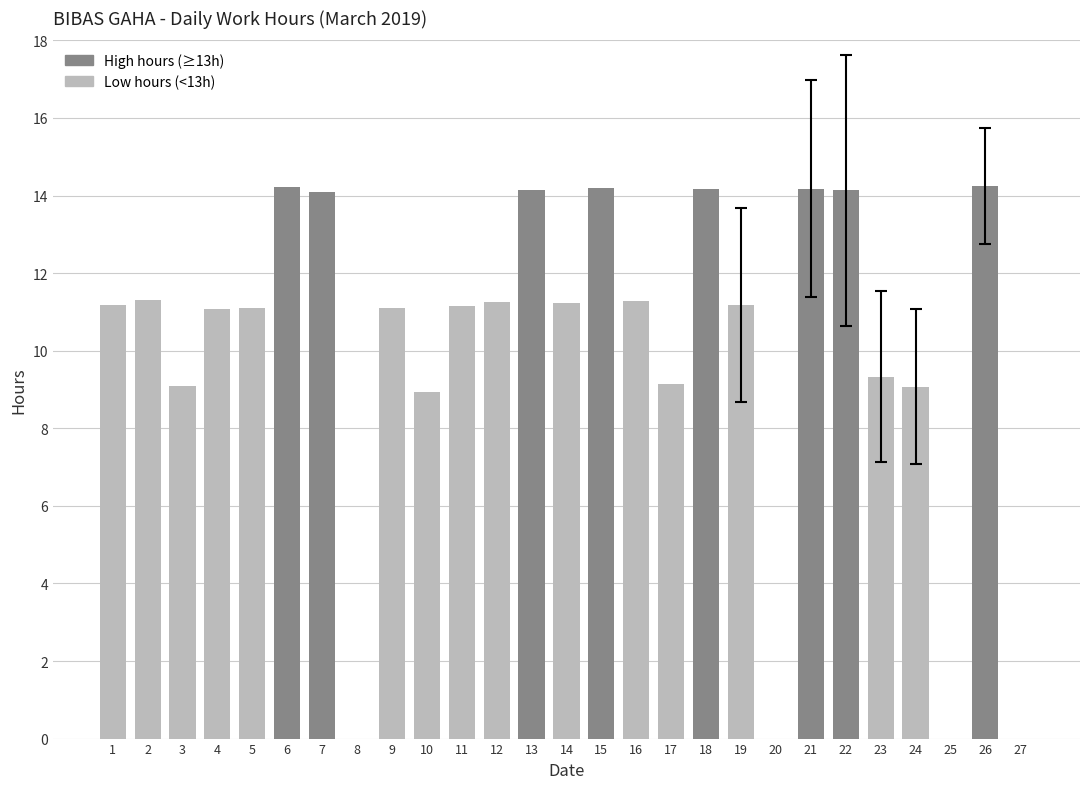

What is the change in value from 22 to 24?

-5.1